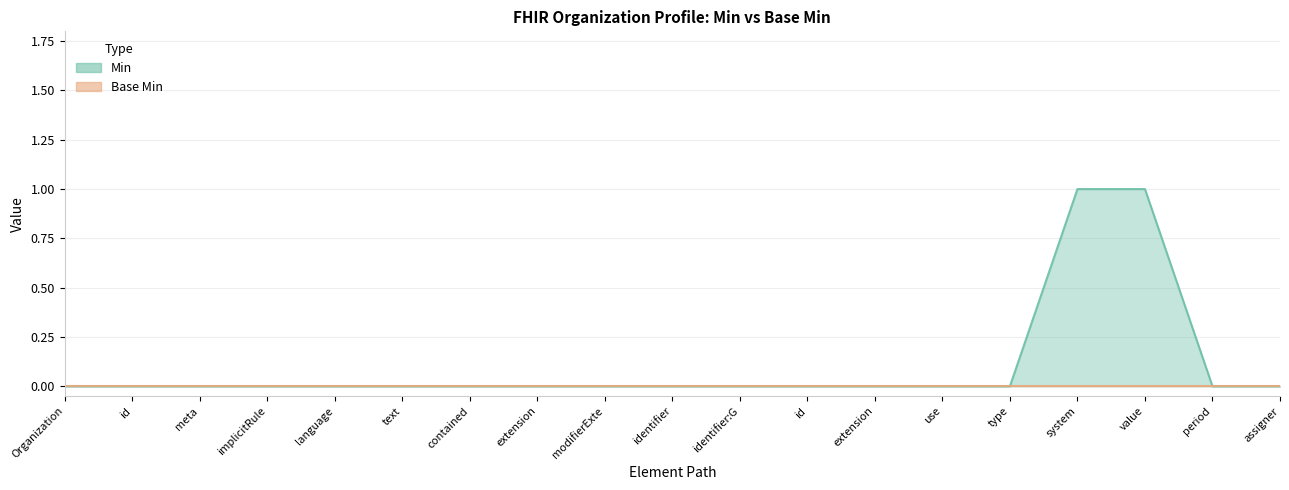

What is the greatest value displayed?

1